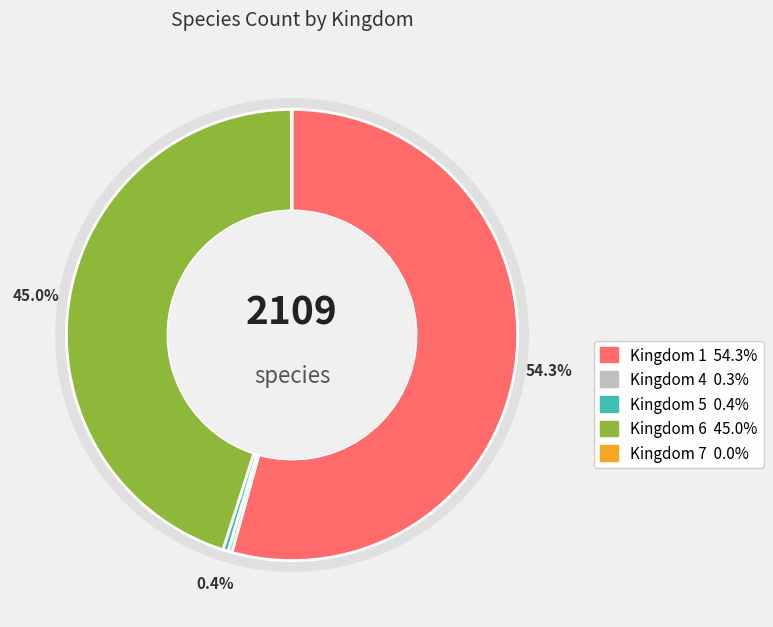

What is the change in value from 1 to 7?

-1144